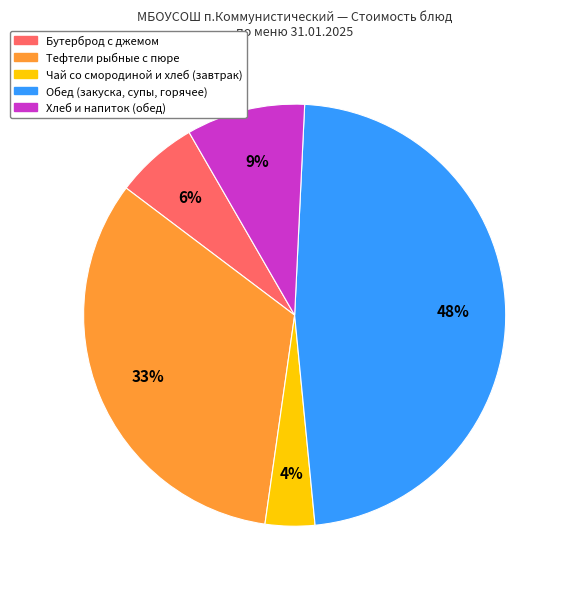

How many slices are in this pie chart?

5